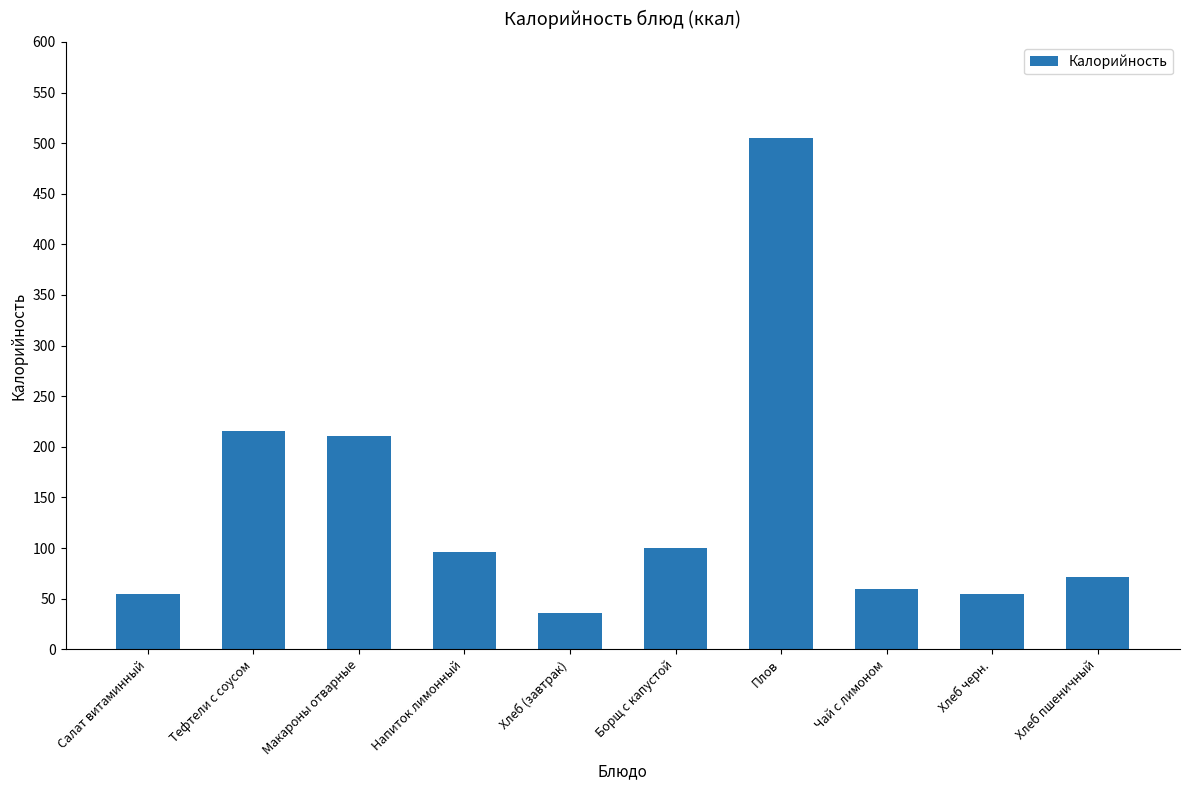

Are the bars horizontal?

No